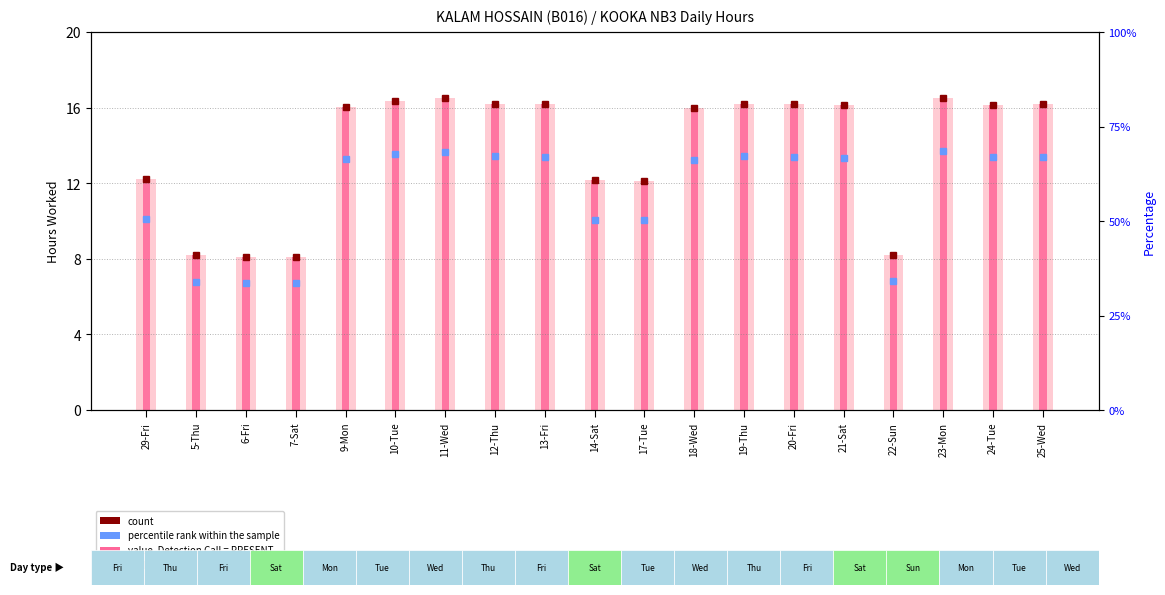

What is the difference between the Hours Worked (total) values at 17-Tue and 23-Mon?

4.4